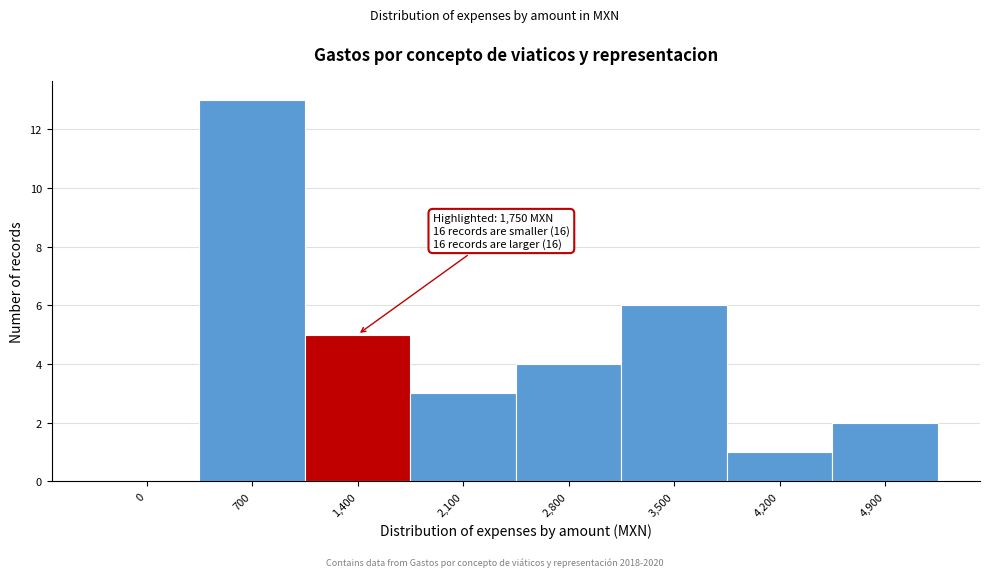

Reading right to left, list all the values displayed in this chart.

4,900=2	4,200=1	3,500=6	2,800=4	2,100=3	1,400=5	700=13	0=0